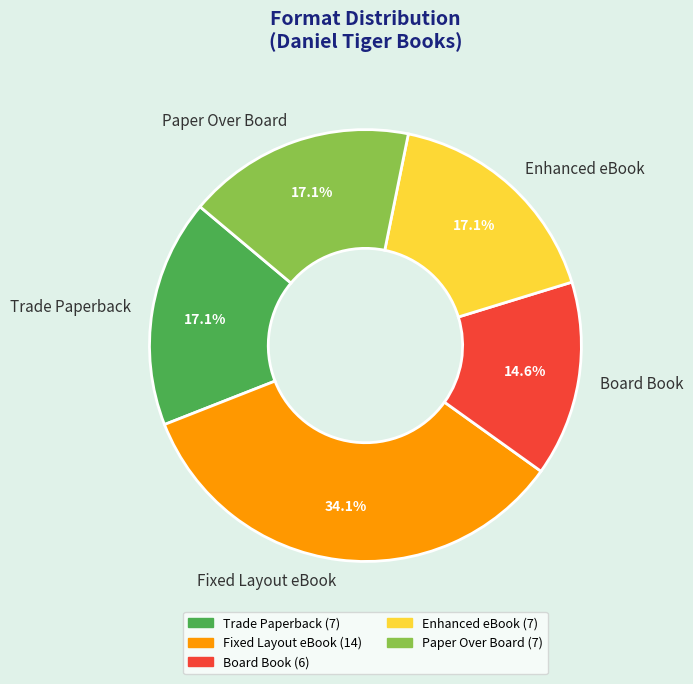

Is there a majority slice in this chart?

No